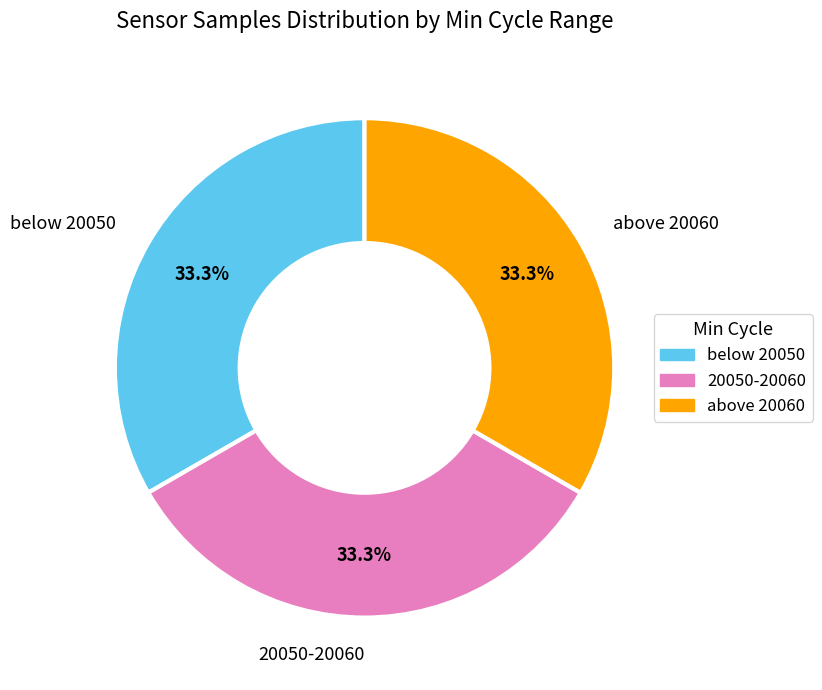

Is there any slice that represents more than half of the pie?

No